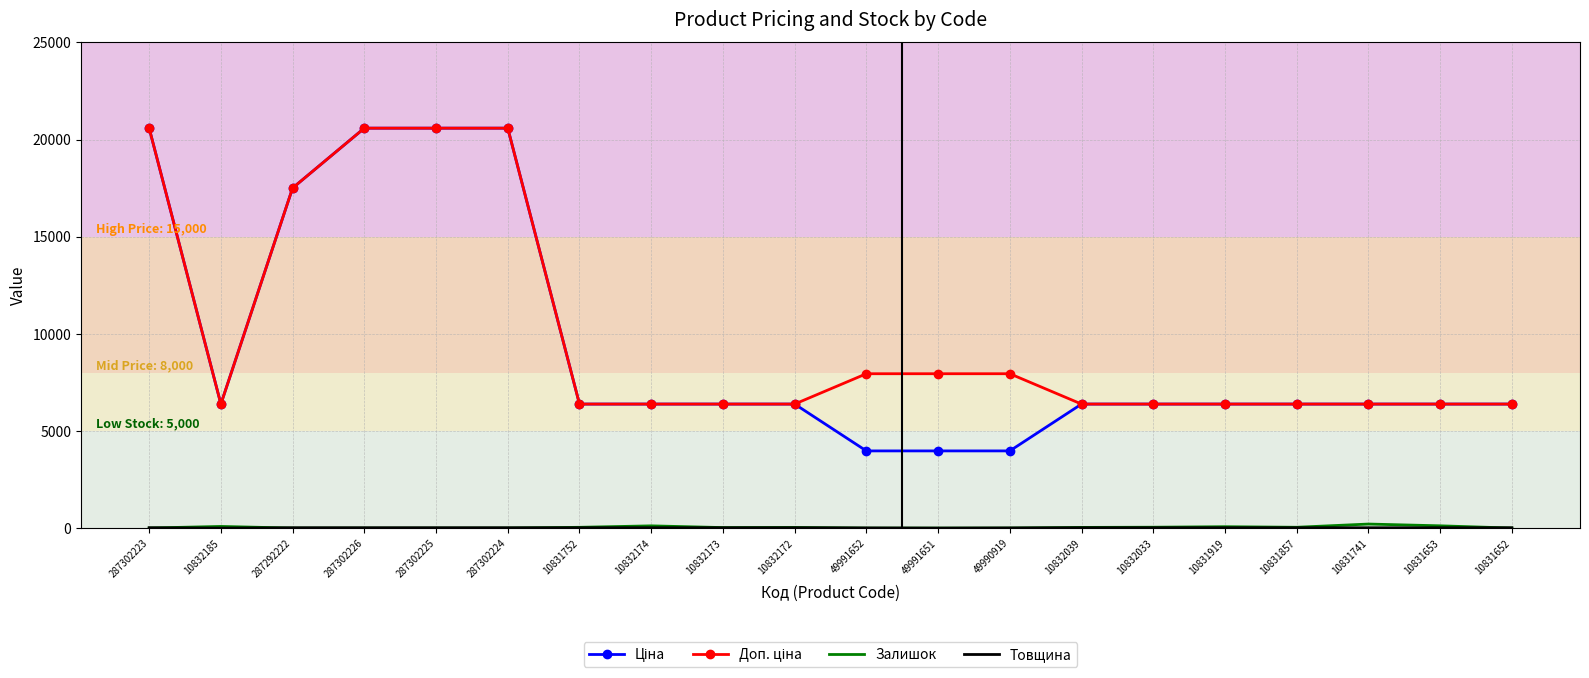

What is the greatest value displayed?

20585.3